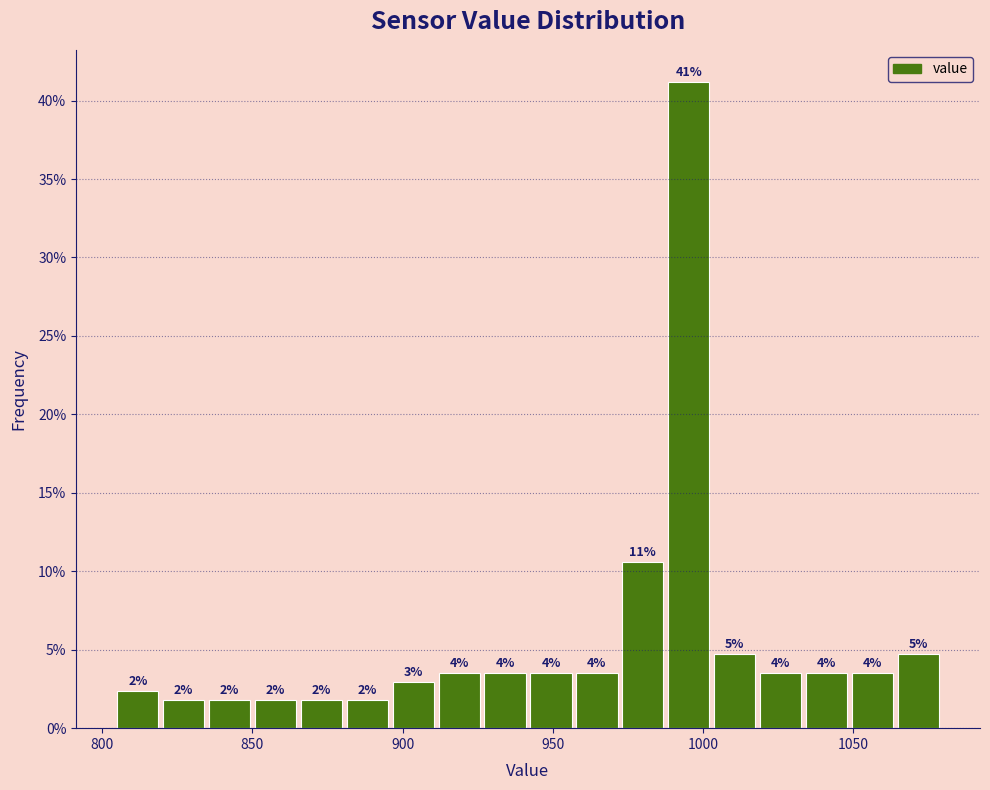

Around what value on the x-axis is the tallest bar? Give the approximate position of its centre, as read against the axis.

995